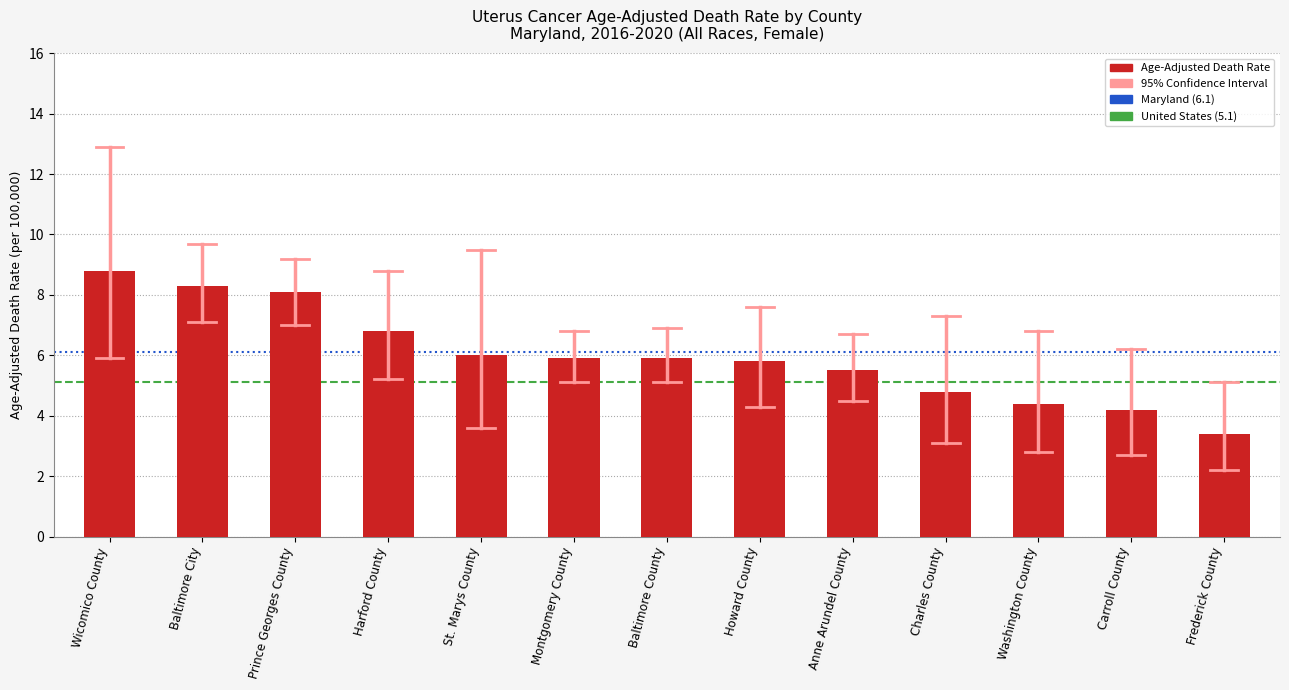

What is the greatest value displayed?

8.8